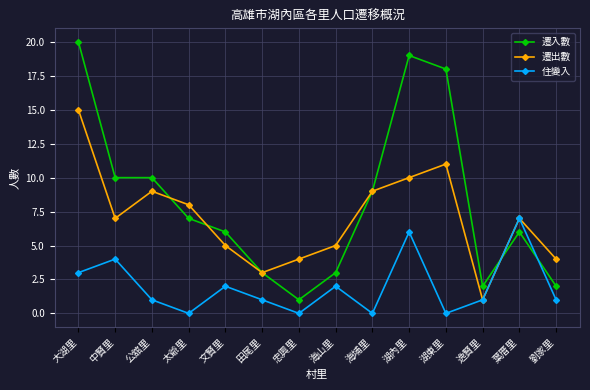

Reading left to right, transcribe all the data shown in this chart.

遷入數: 大湖里=20	中賢里=10	公舘里=10	太爺里=7	文賢里=6	田尾里=3	忠興里=1	海山里=3	海埔里=9	湖內里=19	湖東里=18	逸賢里=2	葉厝里=6	劉家里=2
遷出數: 大湖里=15	中賢里=7	公舘里=9	太爺里=8	文賢里=5	田尾里=3	忠興里=4	海山里=5	海埔里=9	湖內里=10	湖東里=11	逸賢里=1	葉厝里=7	劉家里=4
住變入: 大湖里=3	中賢里=4	公舘里=1	太爺里=0	文賢里=2	田尾里=1	忠興里=0	海山里=2	海埔里=0	湖內里=6	湖東里=0	逸賢里=1	葉厝里=7	劉家里=1